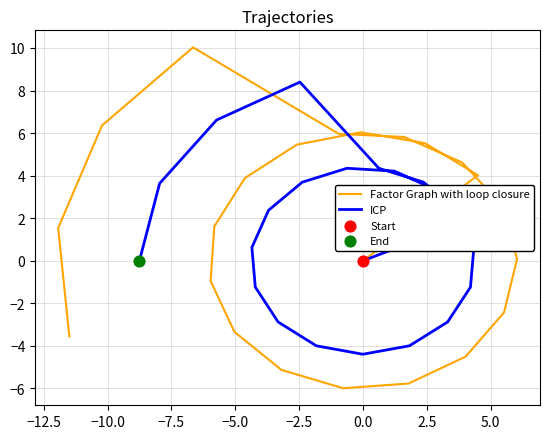

Which series contains the highest Y value?

Factor Graph with loop closure